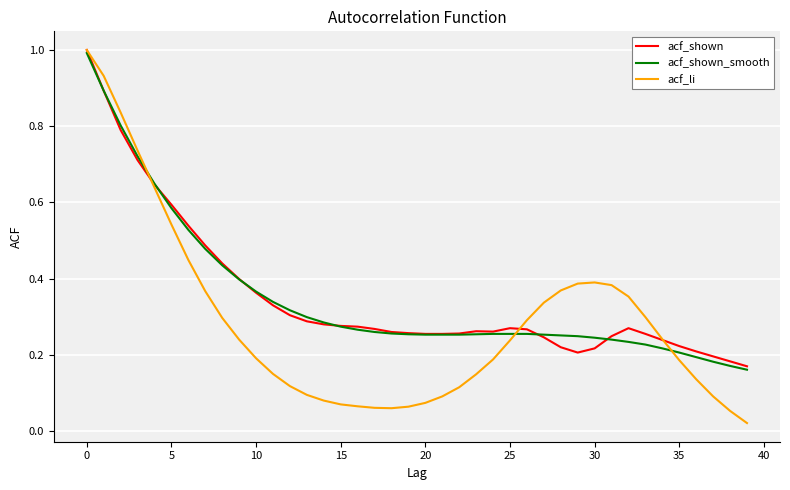

After their last crossing, which series has the higher values: acf_li or acf_shown?

acf_shown